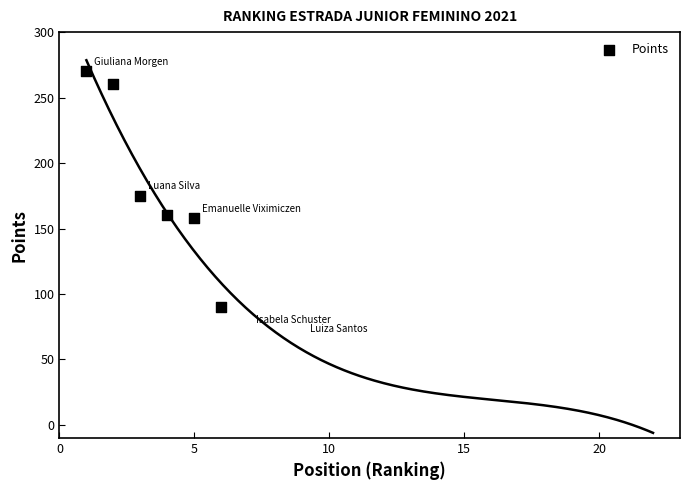

What is the range of Y values (max minus min)?

180